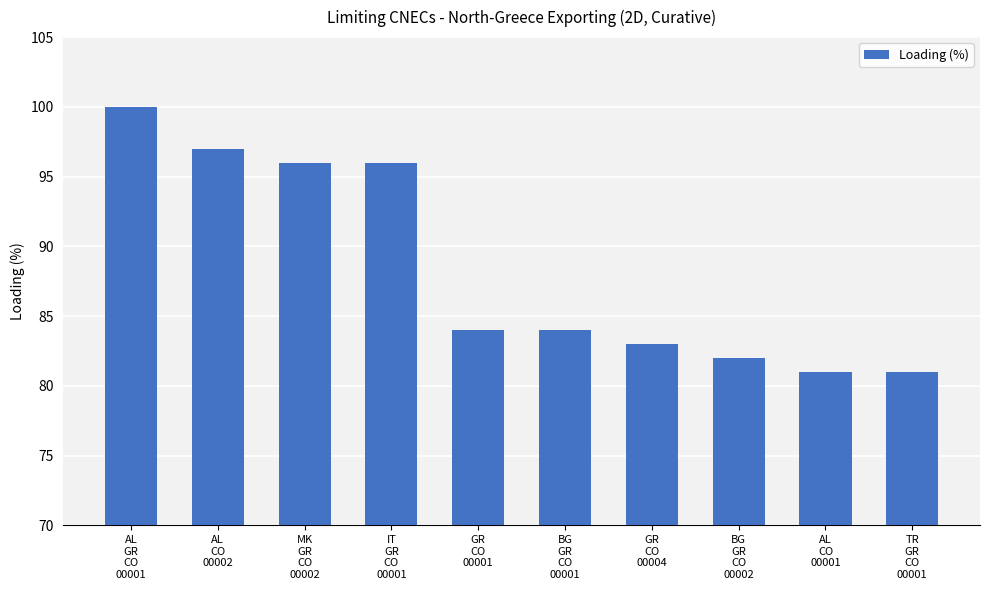

What is the minimum value shown in the chart?

81